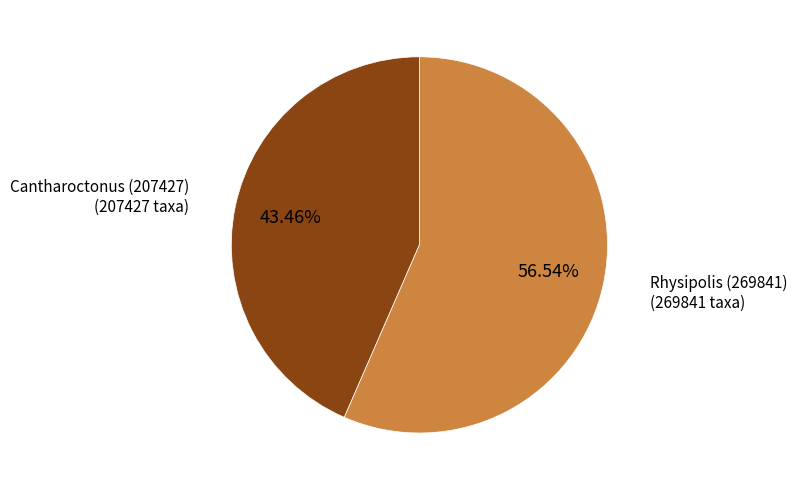

What percentage is the Cantharoctonus (207427) slice, to the nearest percent?

43%